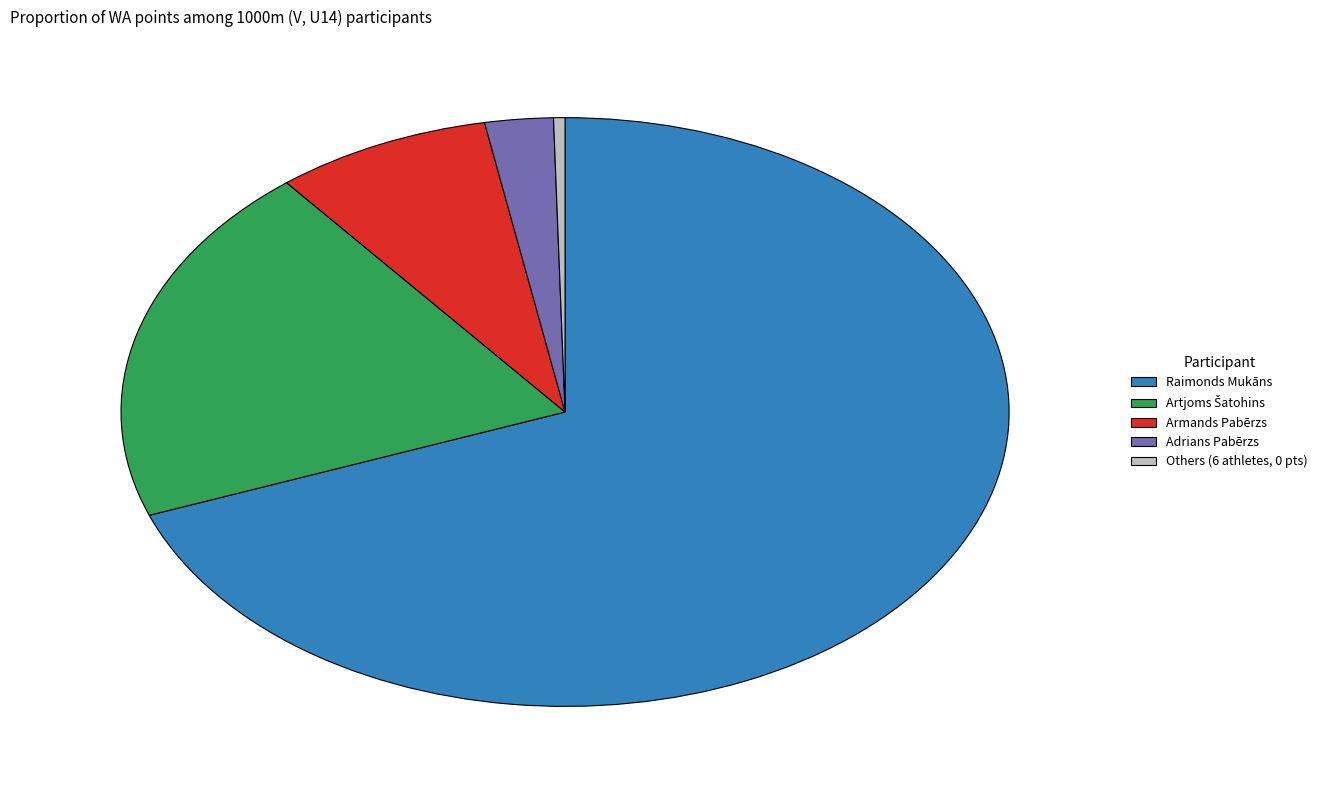

Is it true that Raimonds Mukāns is 69% of the pie?

True